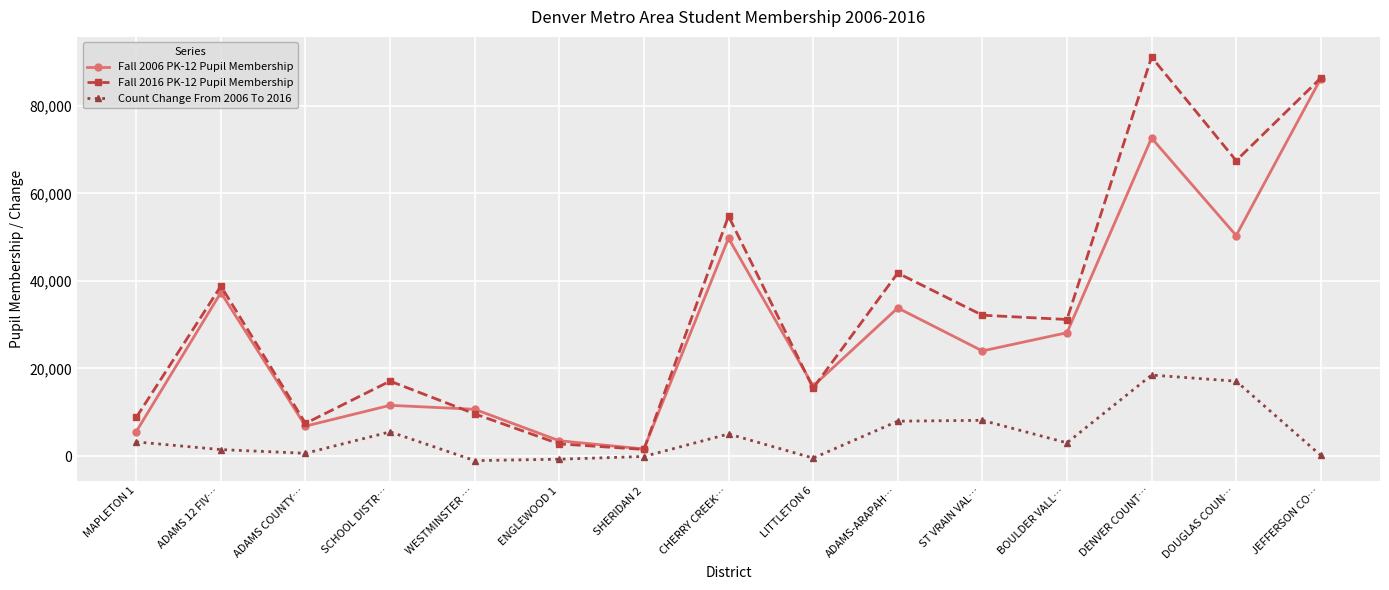

What is the smallest value displayed?

-1045